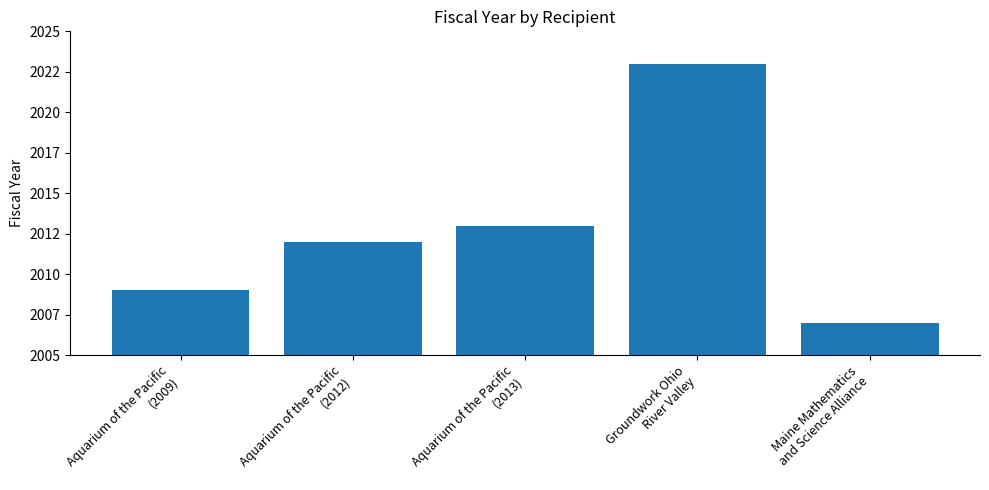

Reading left to right, list all the values displayed in this chart.

2009	2012	2013	2023	2007